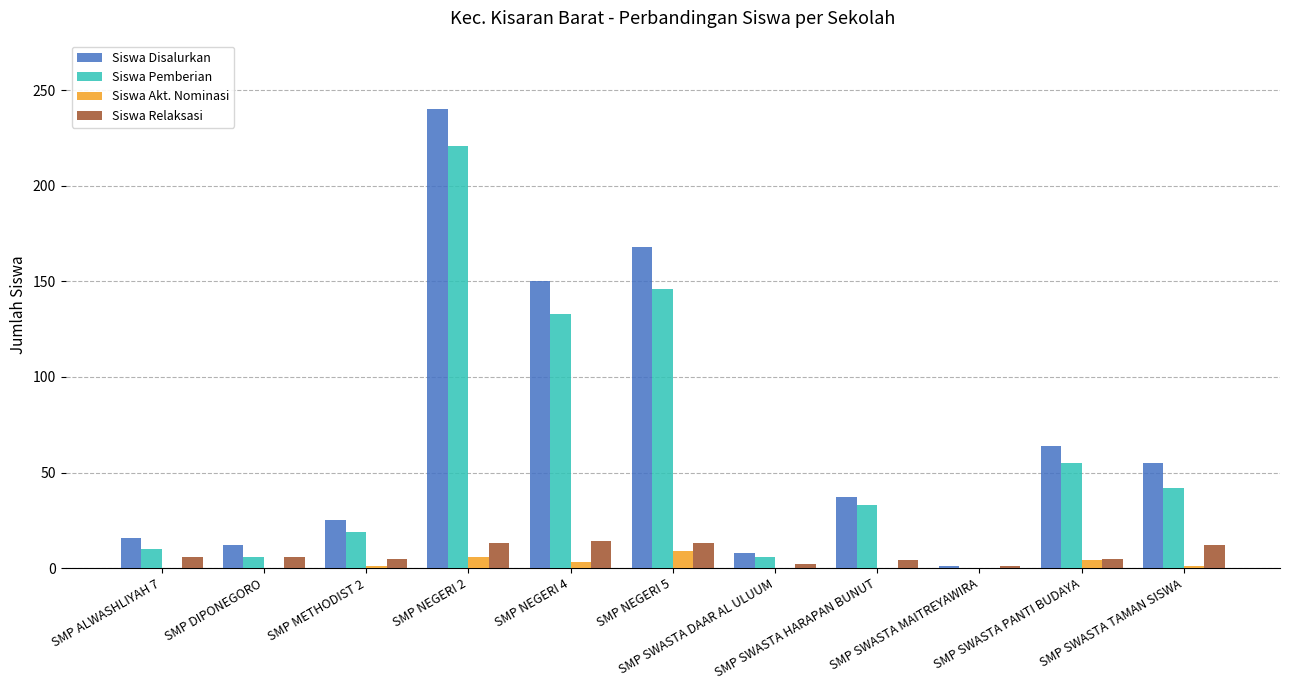

What is the sum of all Siswa Pemberian values?

671